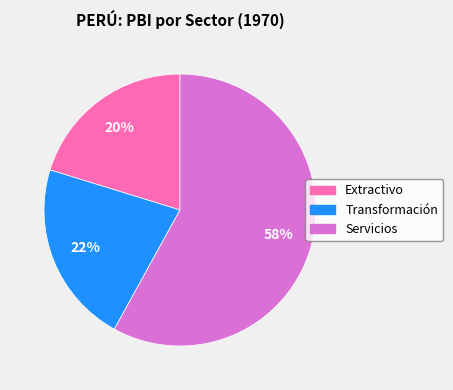

The Extractivo slice represents 20% of the pie. True or false?

True